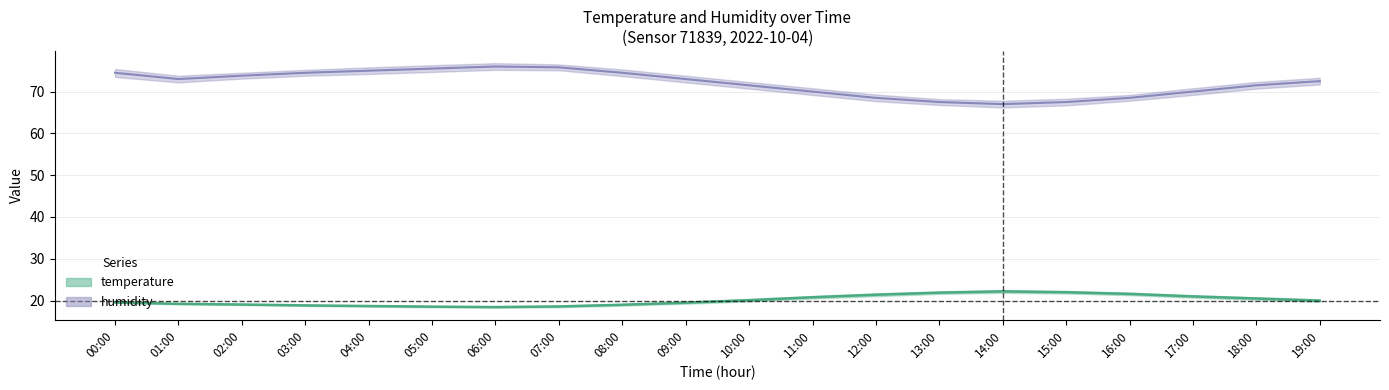

Reading left to right, transcribe all the data shown in this chart.

temperature: 19.6	19.2	19.1	18.9	18.7	18.6	18.4	18.6	19.0	19.5	20.1	20.8	21.4	21.9	22.2	22.0	21.6	21.0	20.5	20.0
temperature_upper: 19.6	19.4	19.2	19.0	18.9	18.7	18.6	18.8	19.2	19.8	20.4	21.1	21.8	22.2	22.6	22.3	21.9	21.3	20.8	20.3
temperature_lower: 19.4	19.1	18.9	18.7	18.6	18.4	18.3	18.4	18.8	19.2	19.8	20.5	21.1	21.6	21.9	21.7	21.3	20.7	20.2	19.7
humidity: 74.5	73.0	73.8	74.5	75.0	75.5	76.0	75.8	74.5	73.0	71.5	70.0	68.5	67.5	67.0	67.5	68.5	70.0	71.5	72.5
humidity_upper: 75.4	73.8	74.5	75.2	75.8	76.3	76.8	76.5	75.3	73.8	72.3	70.8	69.3	68.2	67.8	68.3	69.2	70.8	72.3	73.3
humidity_lower: 73.5	72.2	73.1	73.8	74.2	74.7	75.2	75.1	73.7	72.2	70.7	69.2	67.7	66.8	66.2	66.7	67.8	69.2	70.7	71.7